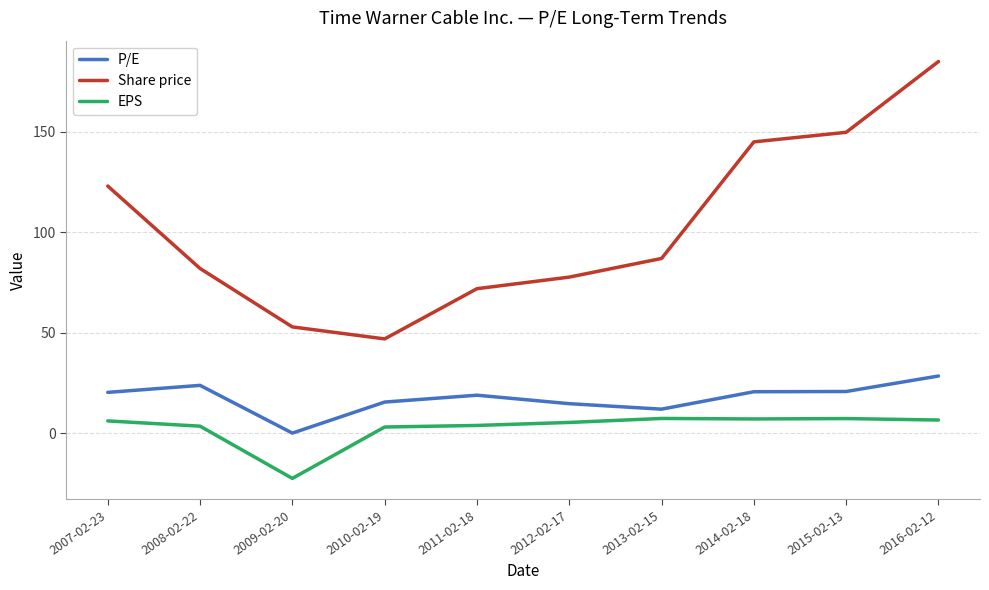

What are all the series names shown in the legend?

P/E, Share price, EPS